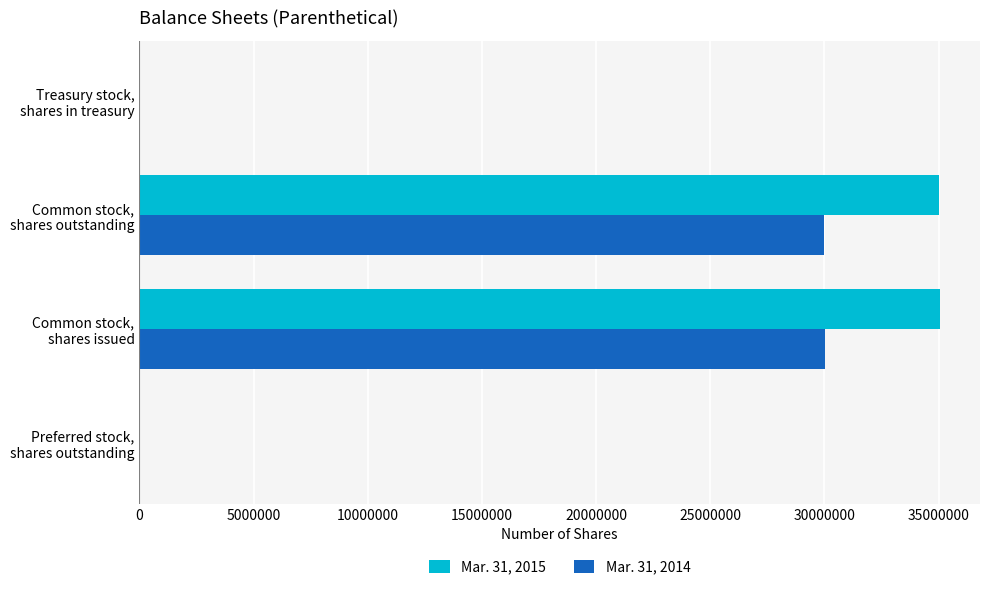

Which series has the largest total across all categories?

Mar. 31, 2015